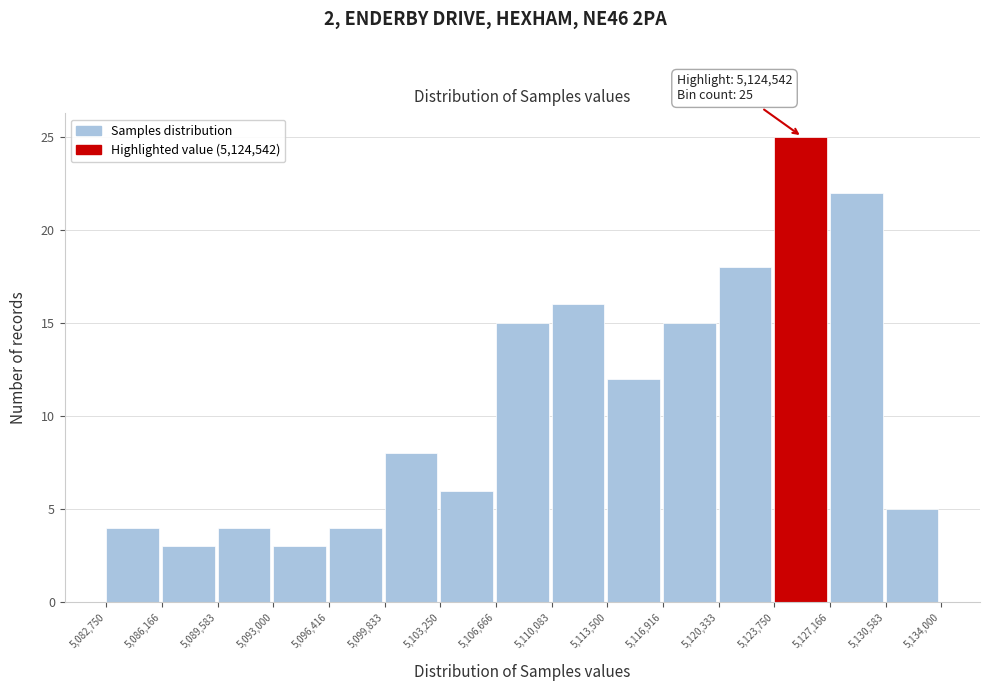

Over which range of the x-axis is the bar tallest?

5,123,750 to 5,127,166